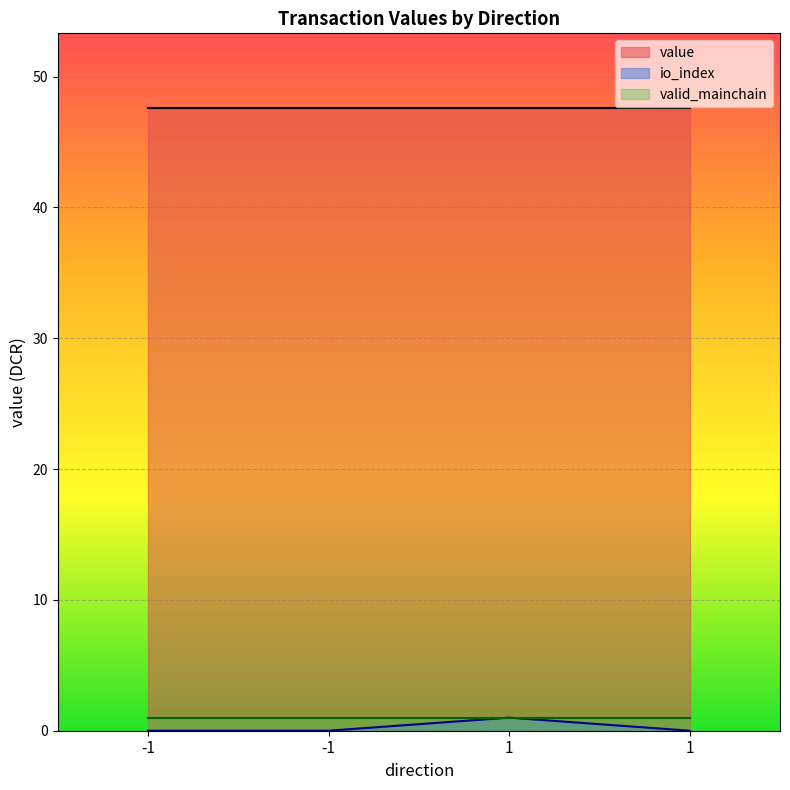

True or false: io_index has a value of -0.5 at 1.

False